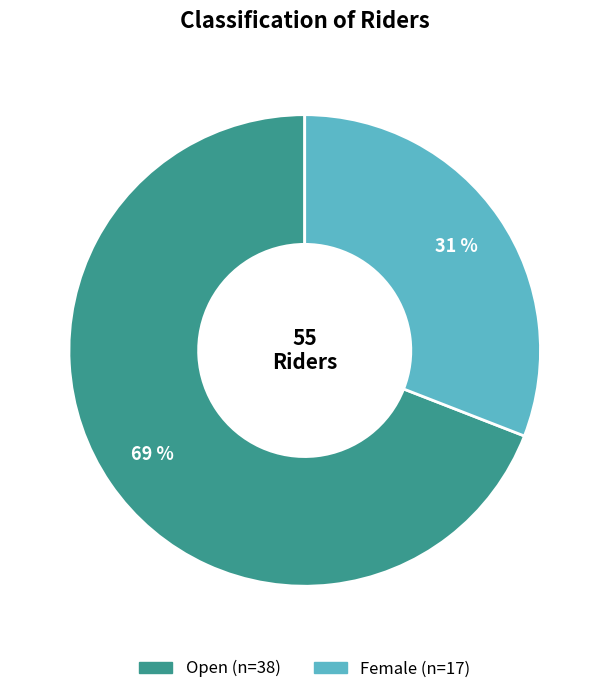

Do Open and Female together represent more than half of the pie?

Yes